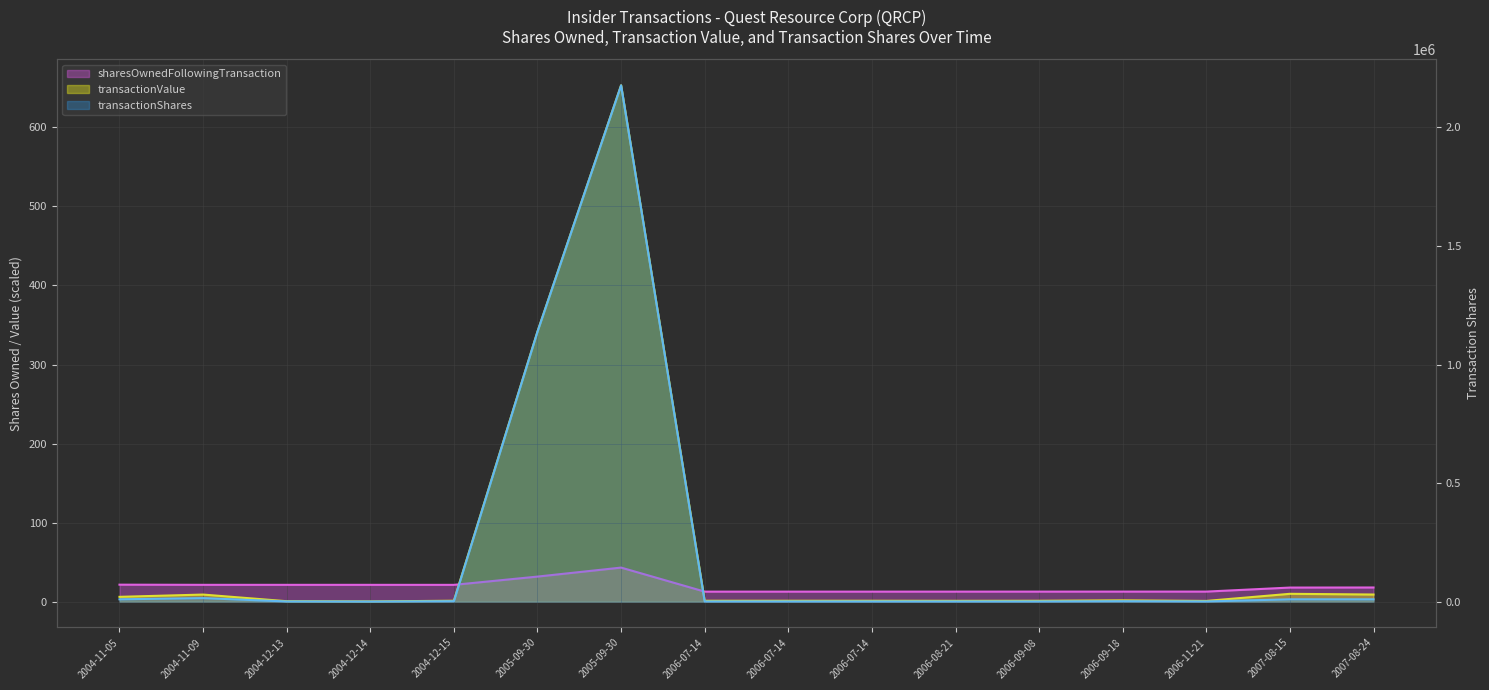

List the labels in order of transactionShares value, smallest first.

2004-12-14, 2004-12-13, 2006-07-14, 2006-07-14, 2006-07-14, 2006-08-21, 2006-09-08, 2006-11-21, 2004-12-15, 2006-09-18, 2004-11-05, 2007-08-15, 2007-08-24, 2004-11-09, 2005-09-30, 2005-09-30